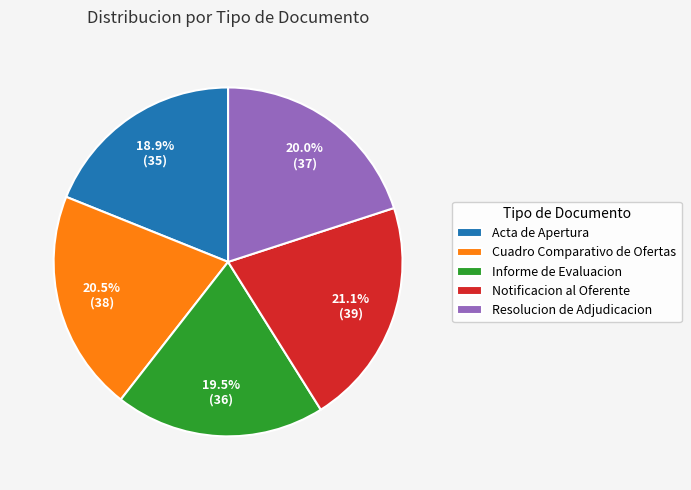

What is the smallest slice in the pie chart?

Acta de Apertura